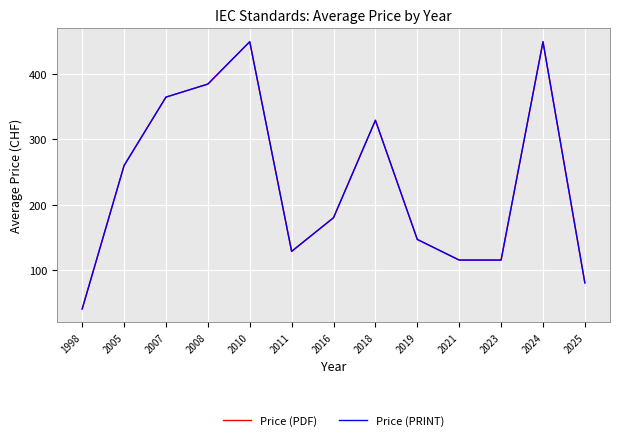

True or false: Price (PDF) and Price (PRINT) cross at least once.

False